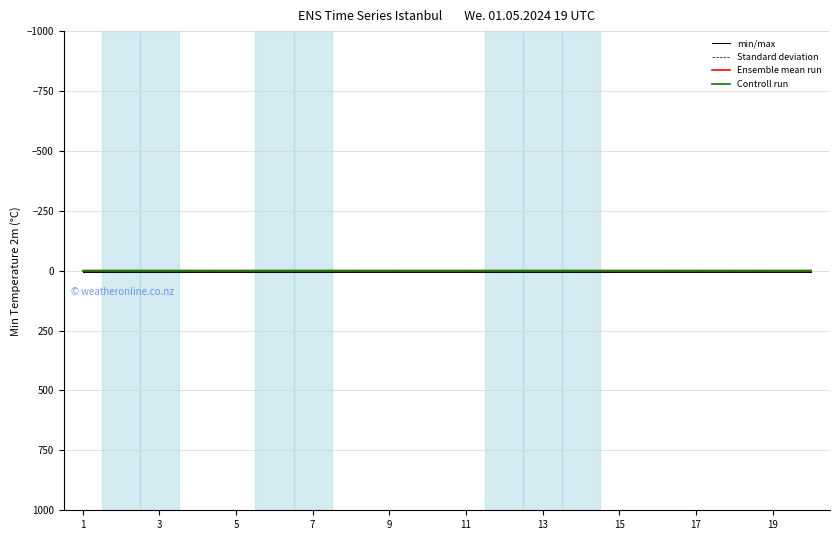

Read the Standard deviation value at 3.

-2